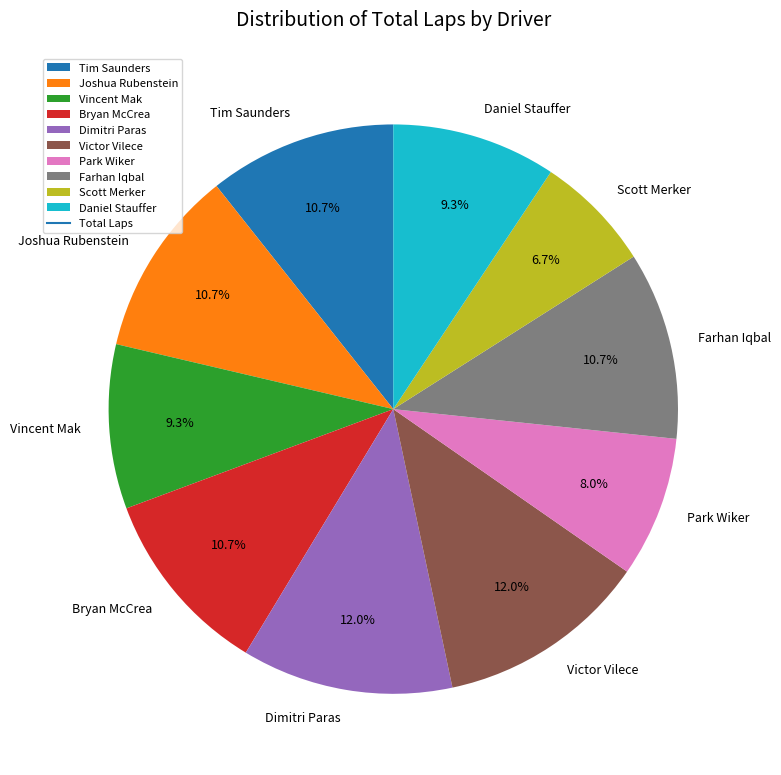

What is the total percentage of Dimitri Paras and Farhan Iqbal?

22.7%